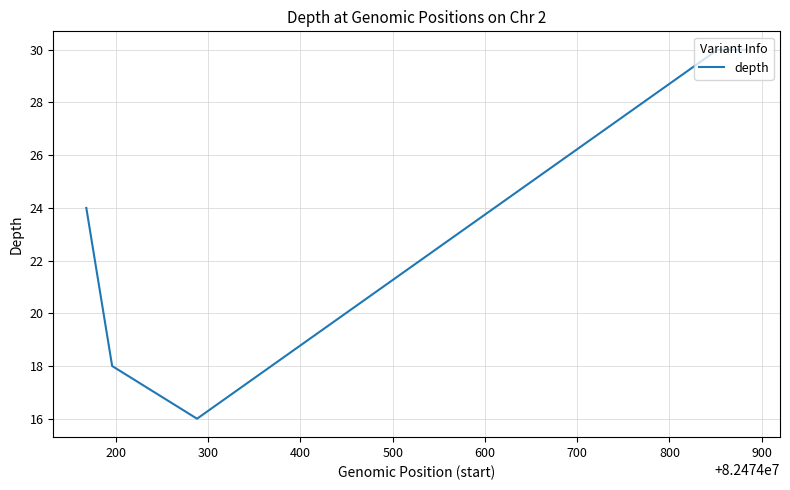

How many lines are shown in the chart?

1